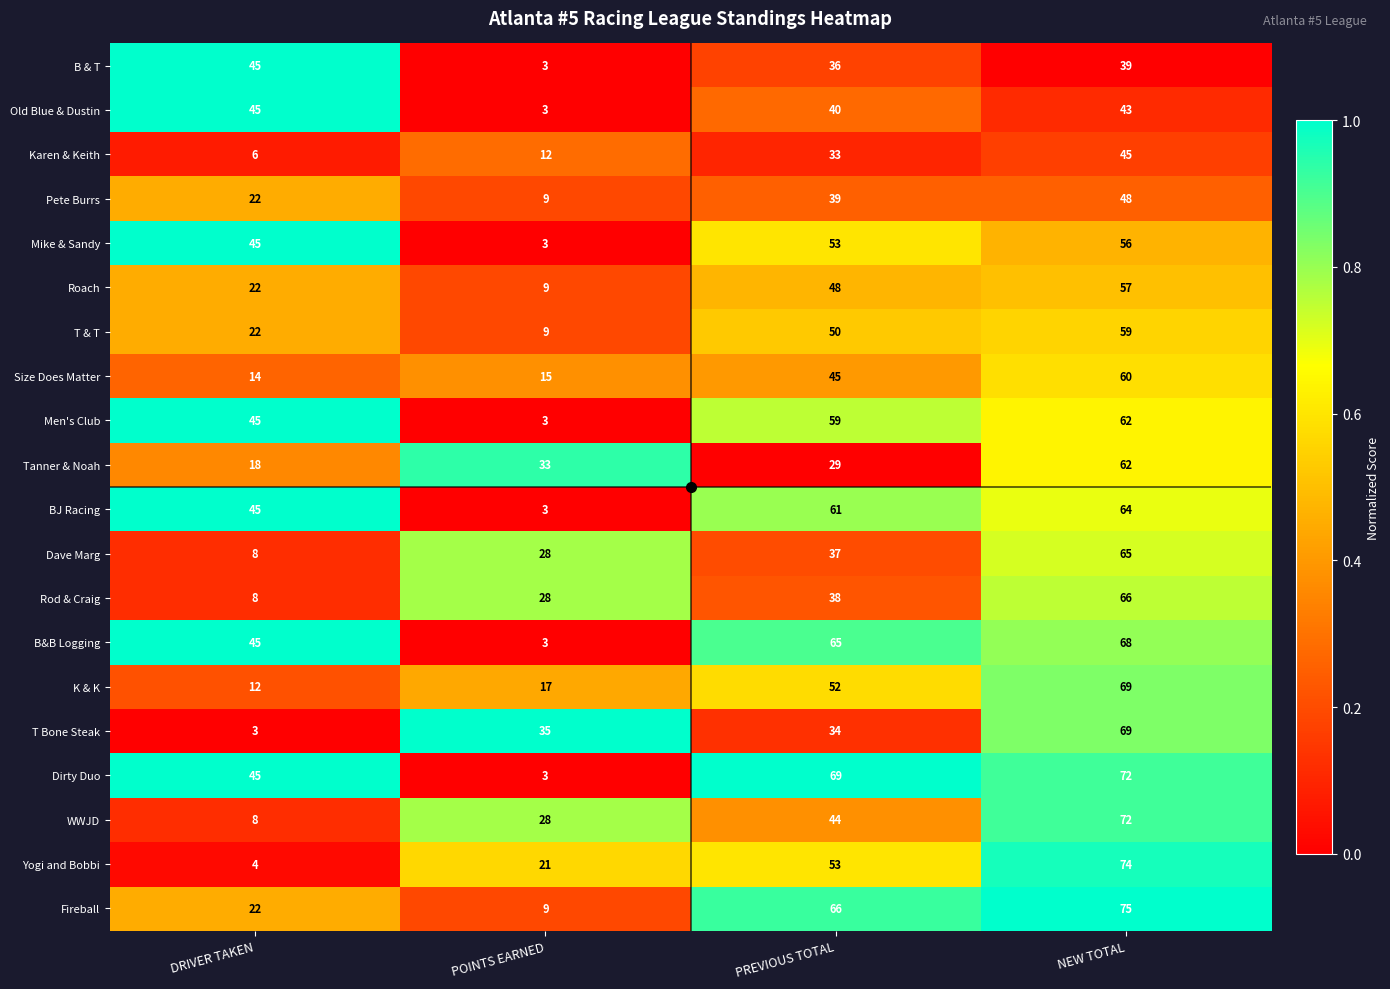

What is the spread (max minus min) of values at POINTS EARNED?

32